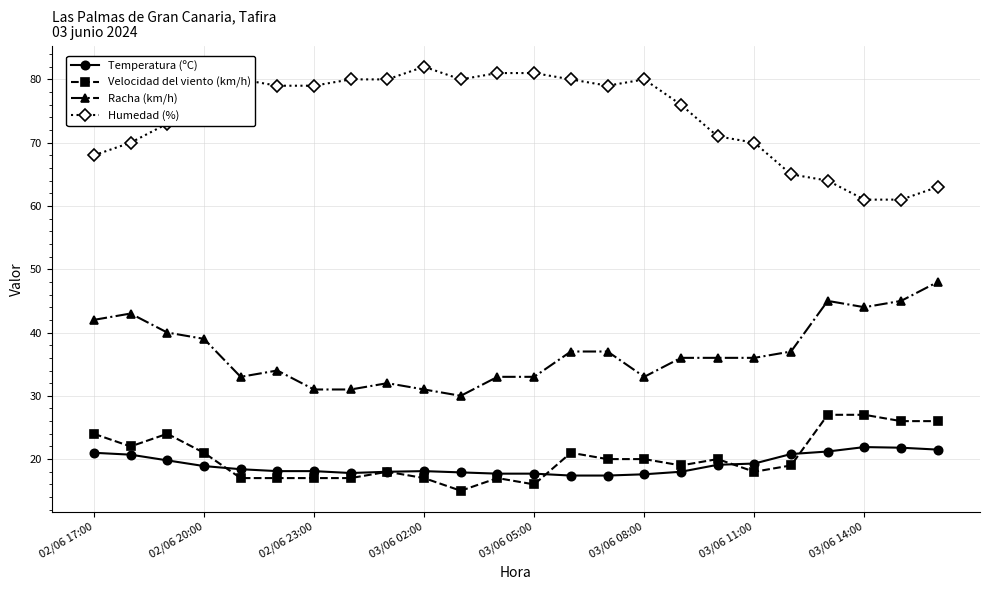

Rank the series by their maximum value, from highest to lowest.

Humedad (%), Racha (km/h), Velocidad del viento (km/h), Temperatura (ºC)